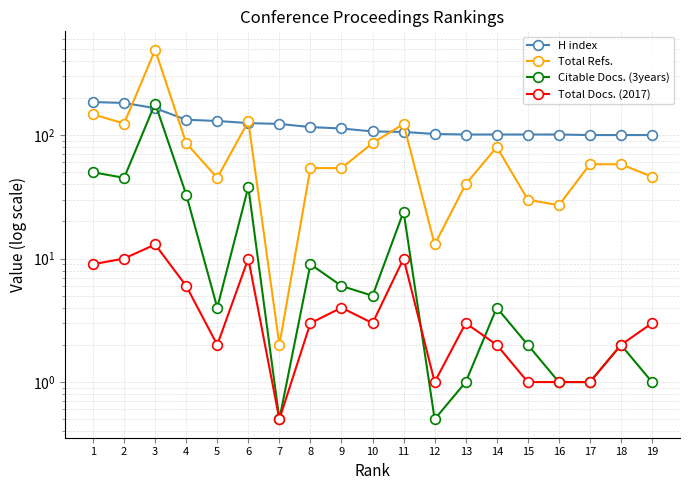

What are all the series names shown in the legend?

H index, Total Refs., Citable Docs. (3years), Total Docs. (2017)